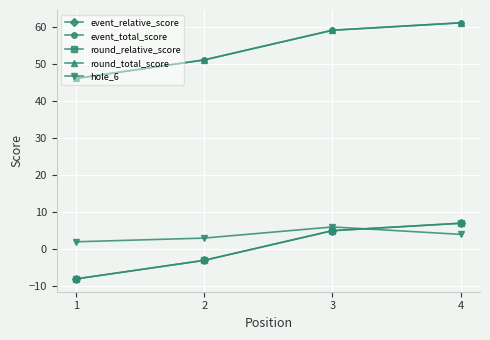

How many values in the event_total_score series are below 59?

2